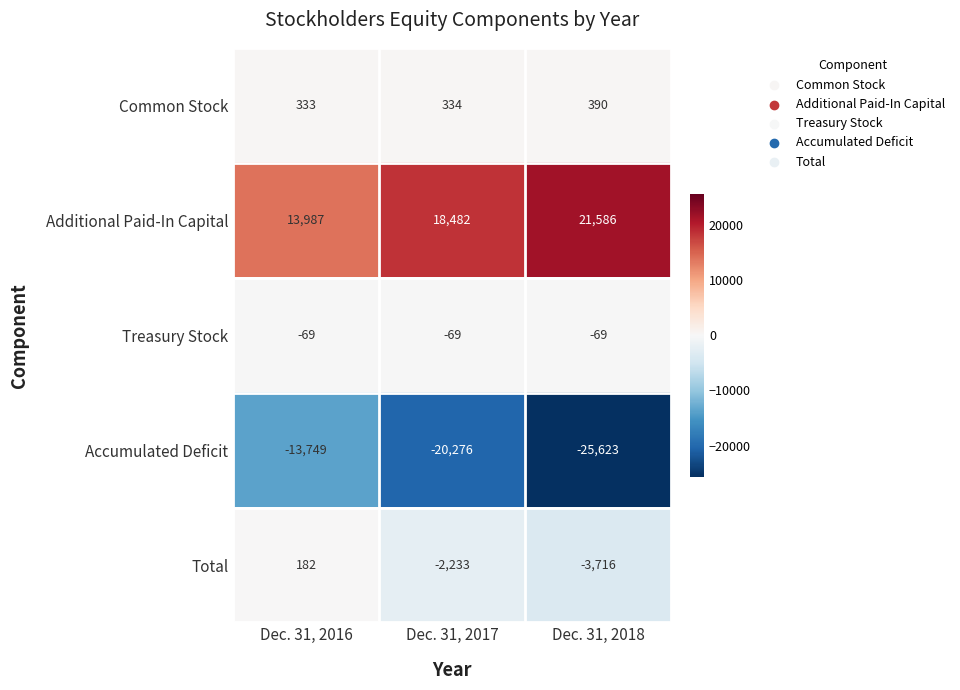

Is it true that Common Stock equals 189 at Dec. 31, 2018?

False